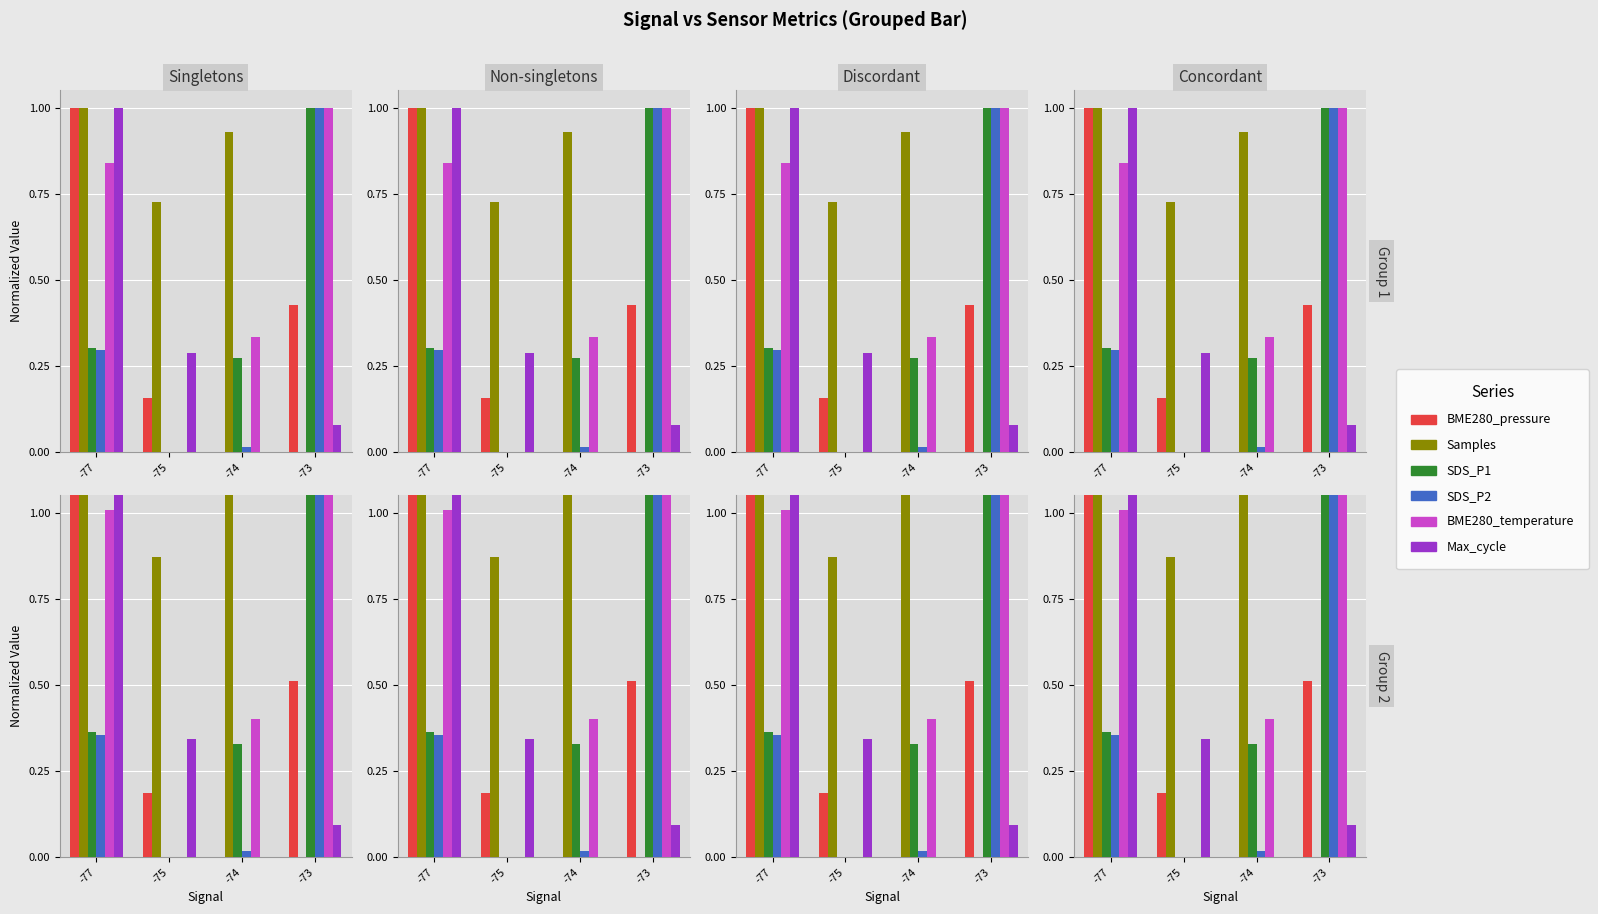

What is the average value of the BME280_pressure series?

0.5